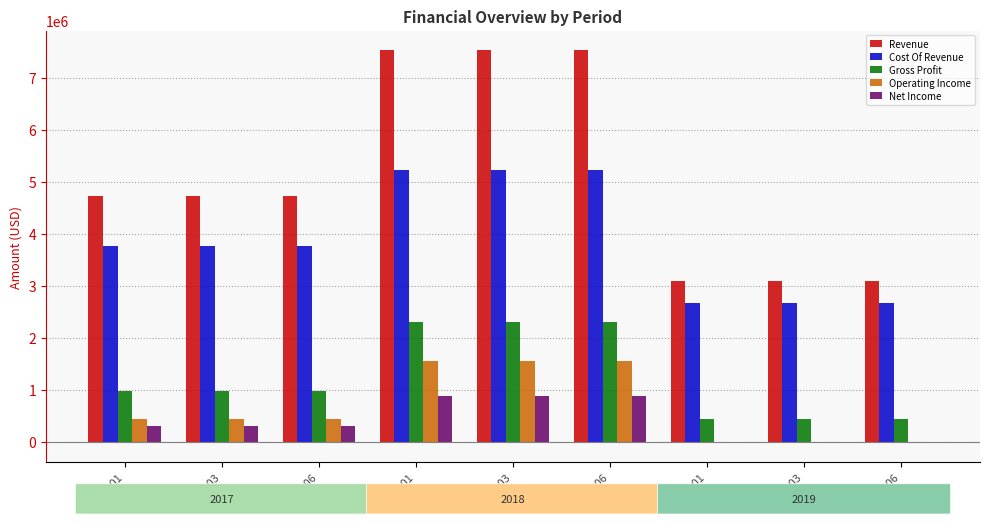

What is the sum of the Operating Income values at 2017-03 and 2017-06?

858855.8